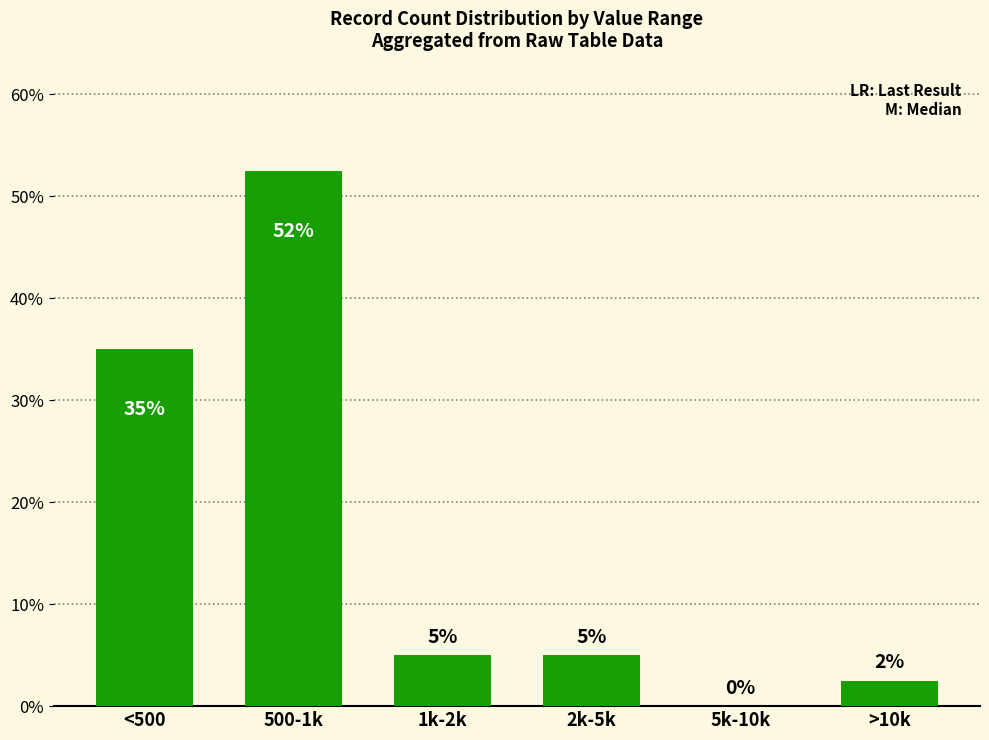

At which label does the data first exceed 5?

<500